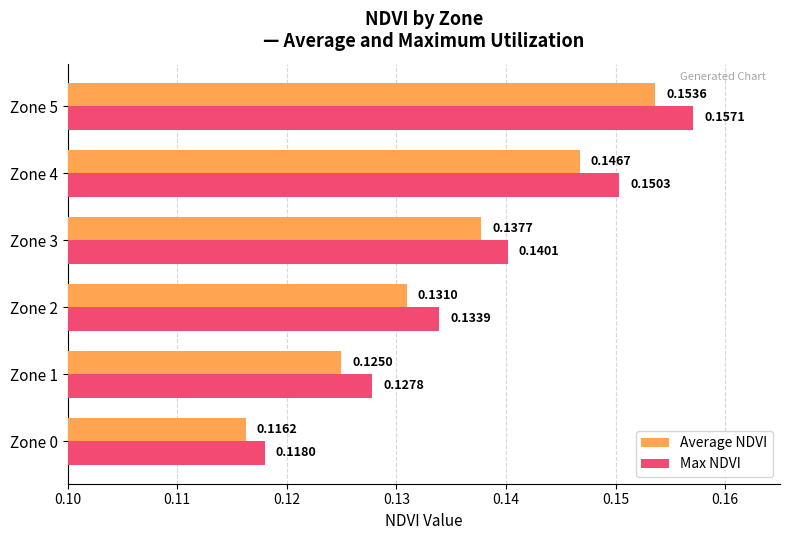

List the series in order of their peak value, lowest first.

Average NDVI, Max NDVI